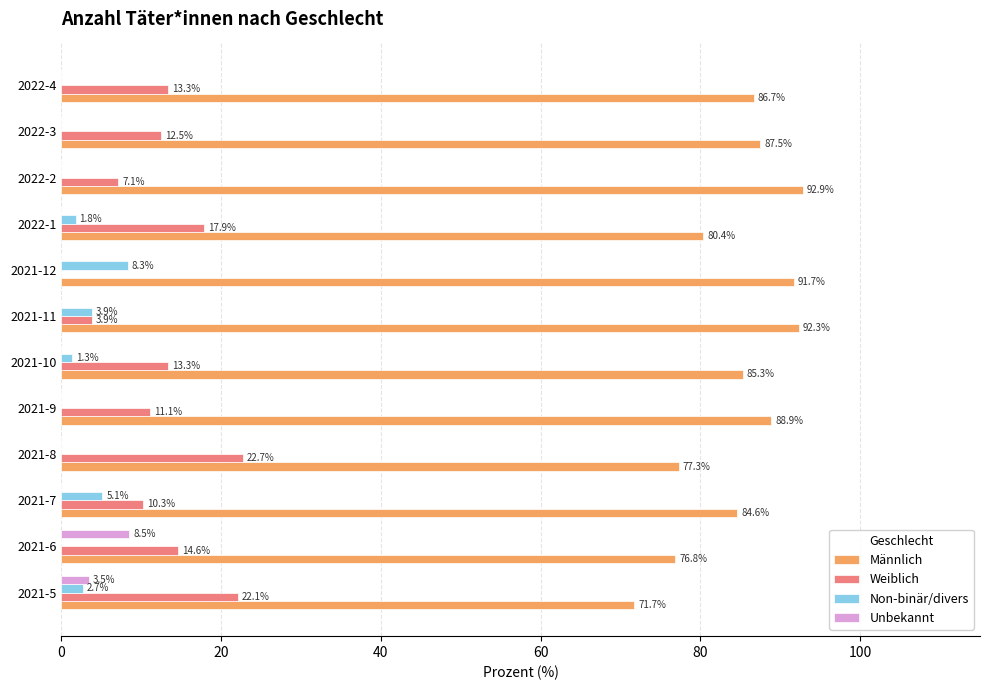

What is the total value across all series at 2022-4?

100.0